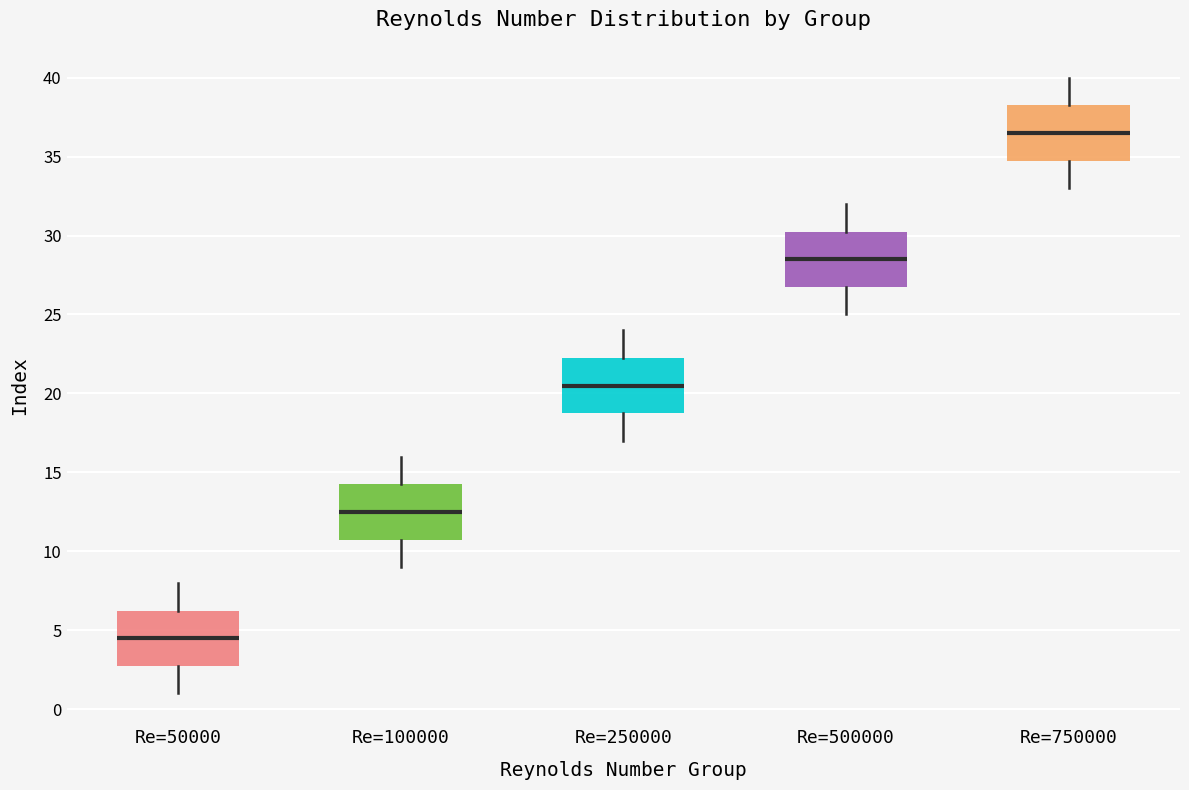

Reading left to right, read every box against the y-axis: the position of its median line, the range the box covers, and the ends of its whiskers. The values are not printed on the chart, so give them approximately, as read against the axis.

Re=50000: median 4.5, box 3.0 to 6.5, whiskers 1.0 to 8.0
Re=100000: median 12.5, box 11.0 to 14.5, whiskers 9.0 to 16.0
Re=250000: median 20.5, box 19.0 to 22.5, whiskers 17.0 to 24.0
Re=500000: median 28.5, box 27.0 to 30.5, whiskers 25.0 to 32.0
Re=750000: median 36.5, box 35.0 to 38.5, whiskers 33.0 to 40.0